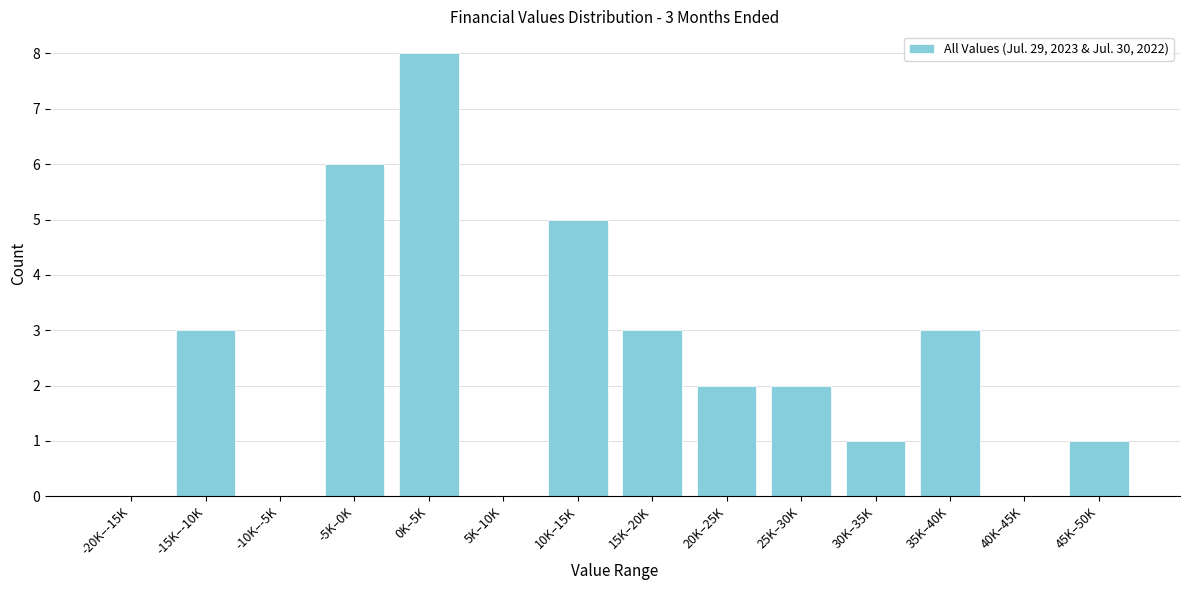

Reading left to right, list all the values displayed in this chart.

-20K–-15K=0	-15K–-10K=3	-10K–-5K=0	-5K–0K=6	0K–5K=8	5K–10K=0	10K–15K=5	15K–20K=3	20K–25K=2	25K–30K=2	30K–35K=1	35K–40K=3	40K–45K=0	45K–50K=1